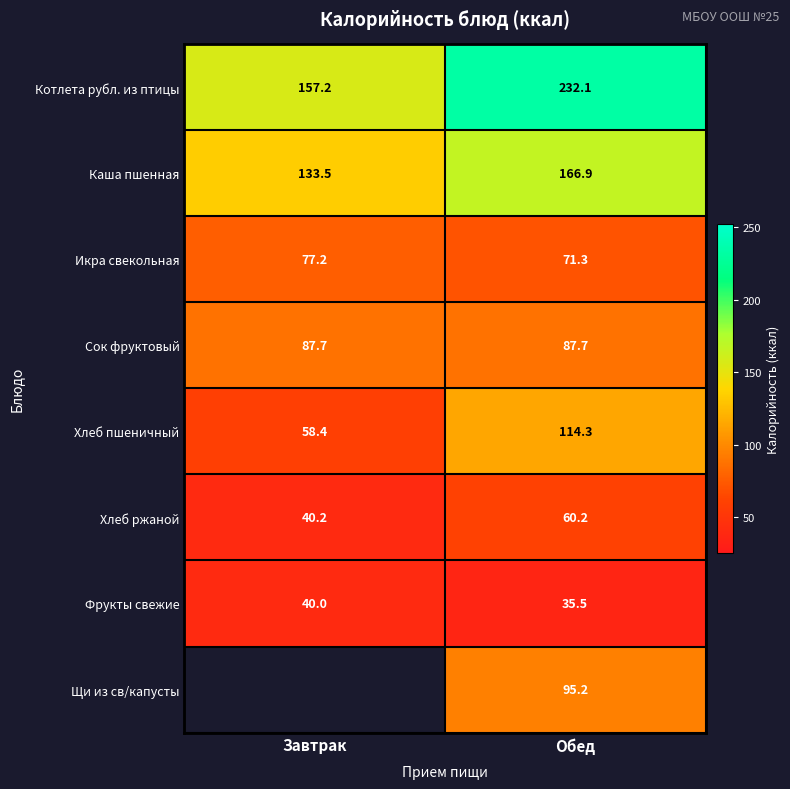

What is the sum of all Фрукты свежие values?

75.5